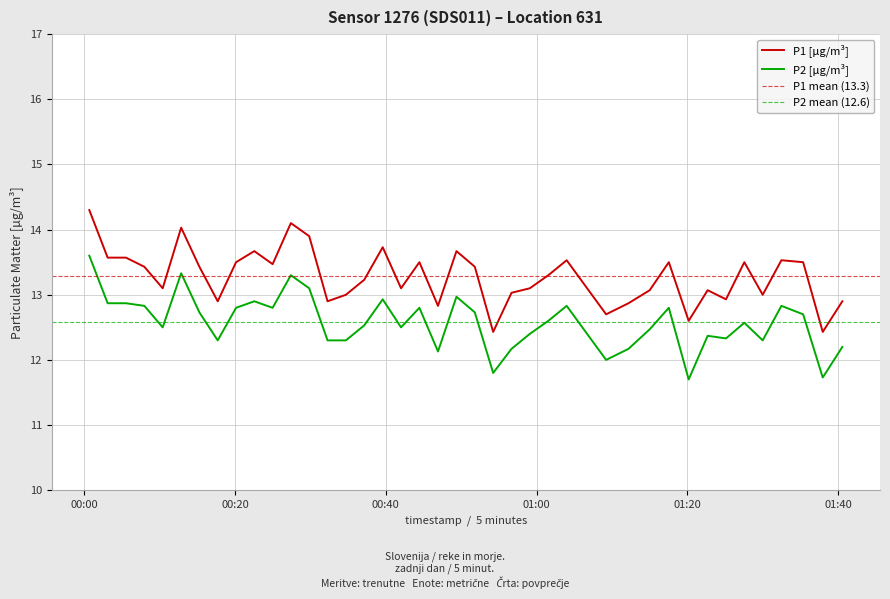

What is the lowest value of the P2 [µg/m³] series?

11.7